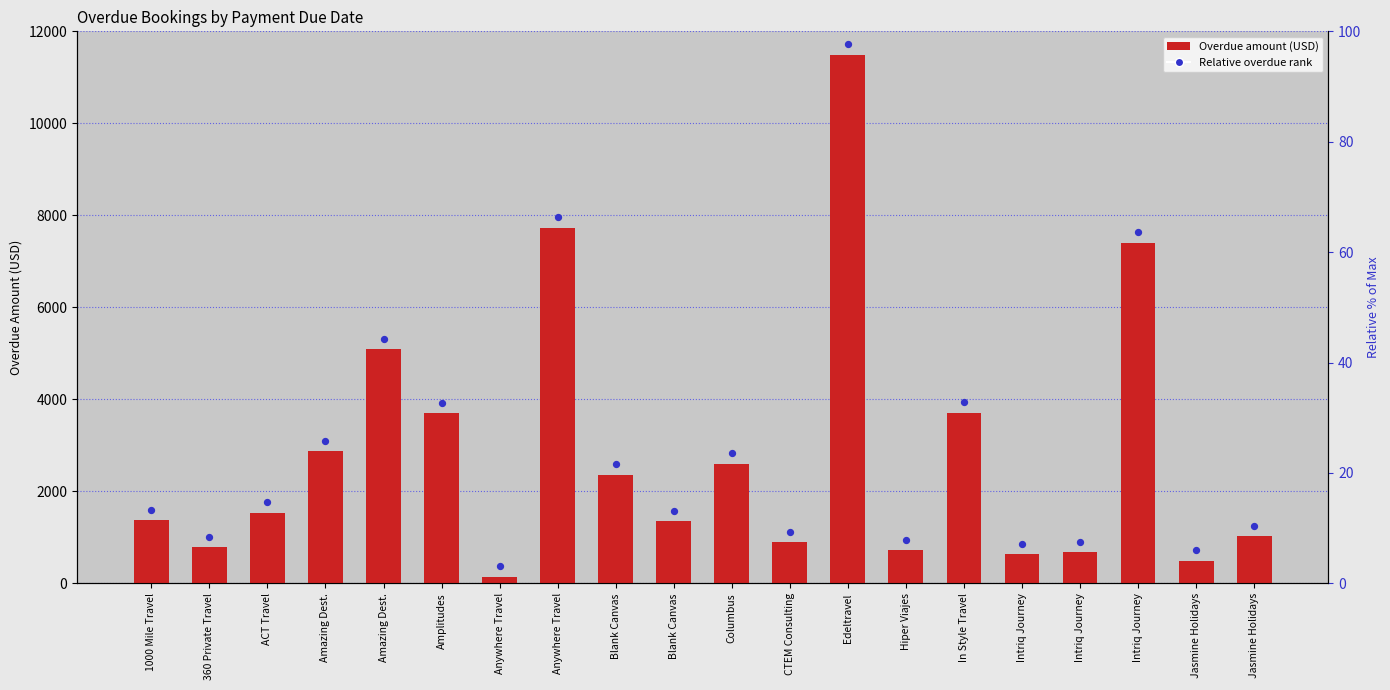

Which series reaches the maximum Y coordinate?

Relative overdue rank